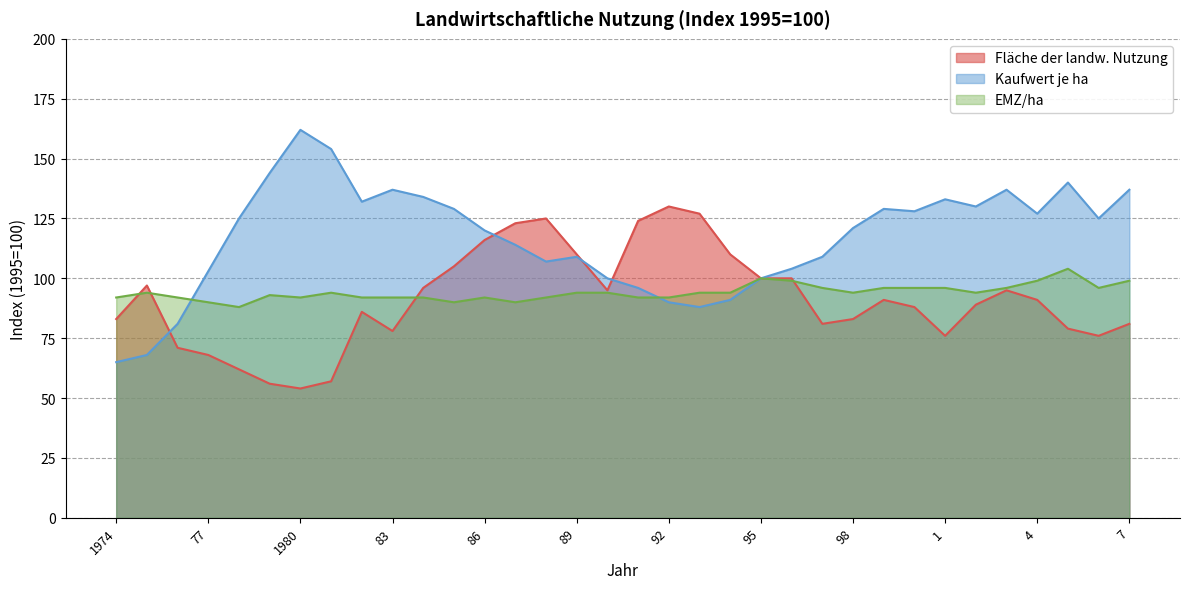

What position from the left is 5?

32